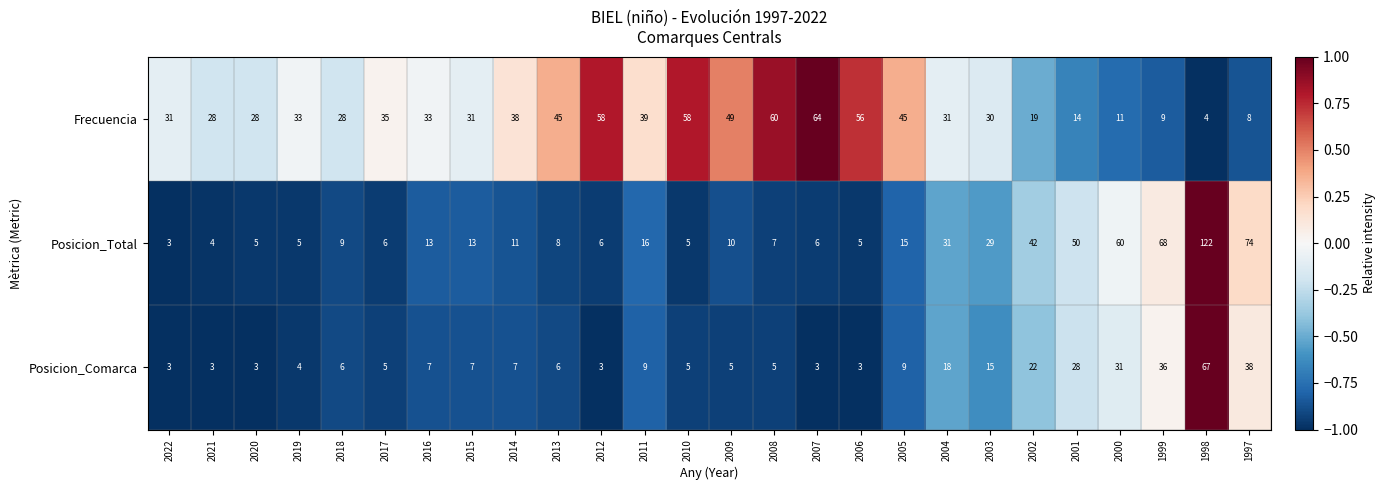

Where is Posicion_Comarca nearest to the value 35?

1999